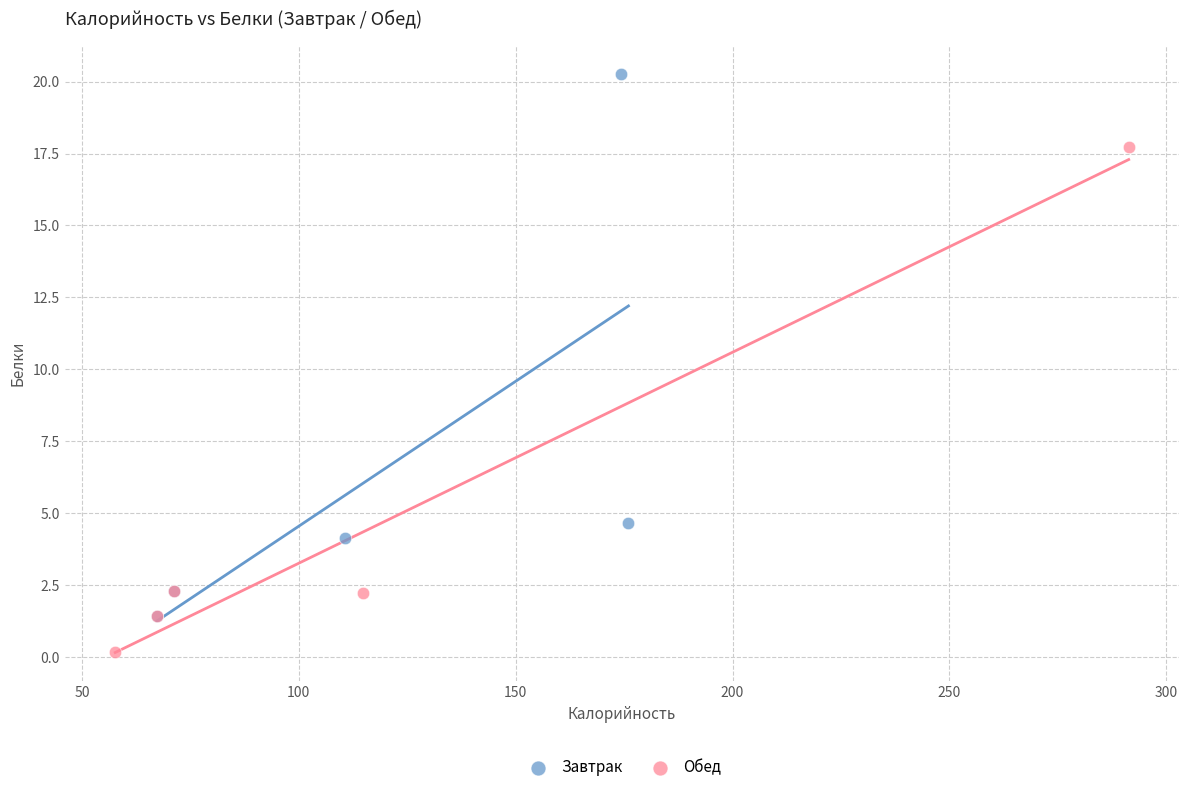

Which series reaches the minimum Y coordinate?

Обед